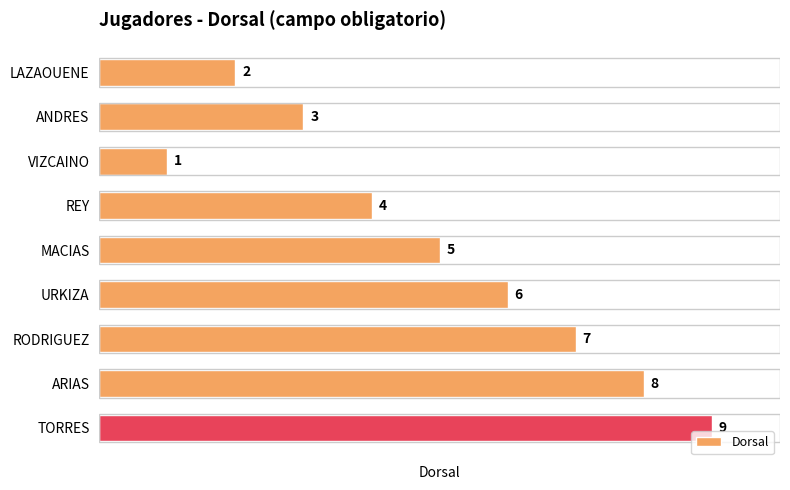

What is the difference between the maximum and minimum values?

8